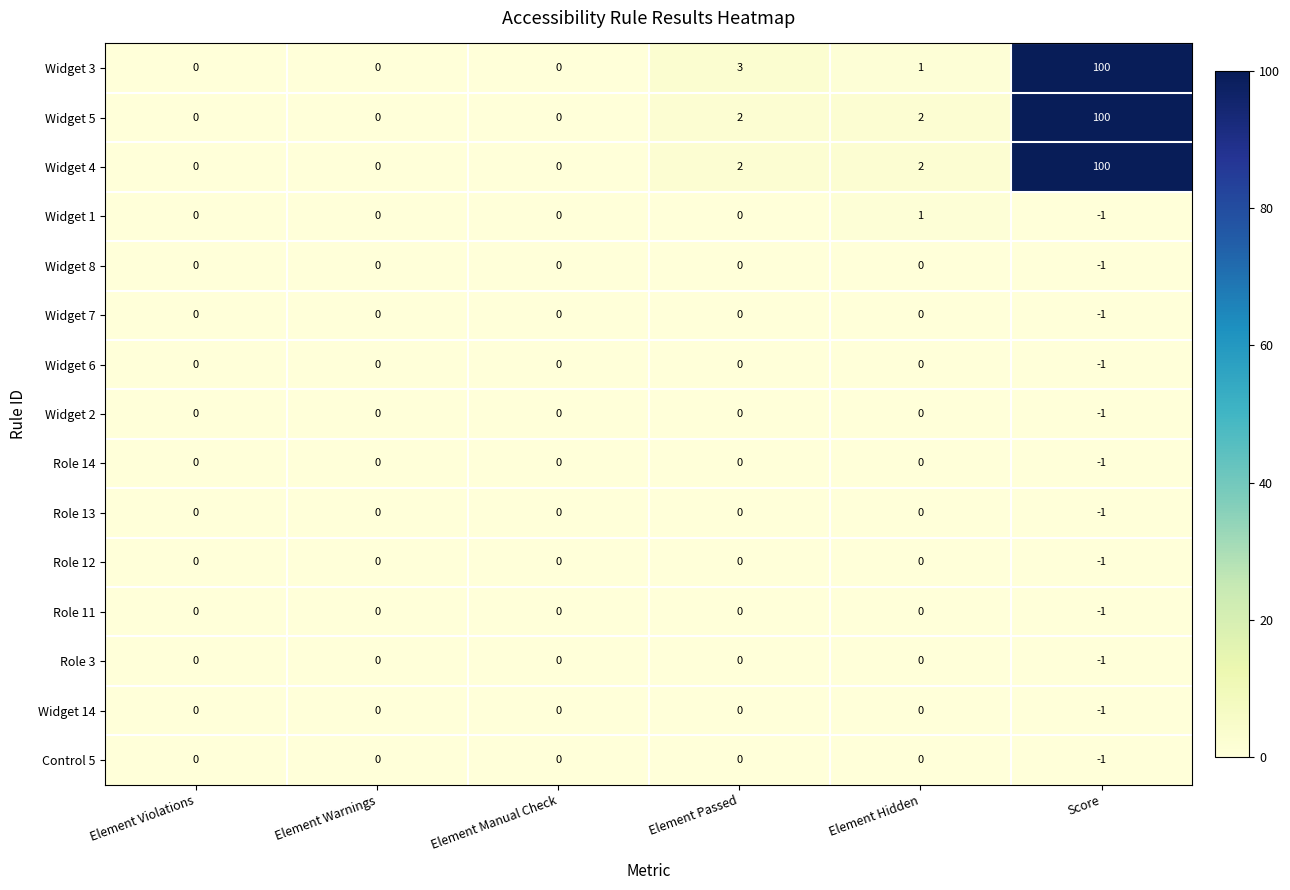

The Role 3 series shows 0 at Element Violations. True or false?

True